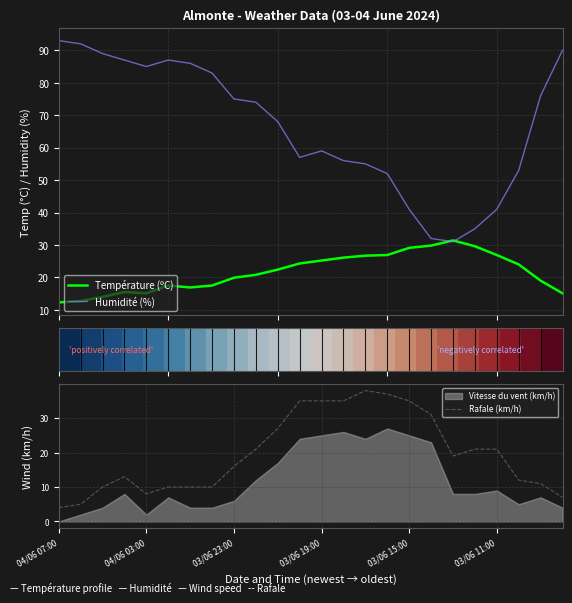

What is the maximum value for Humidité (%)?

93.0